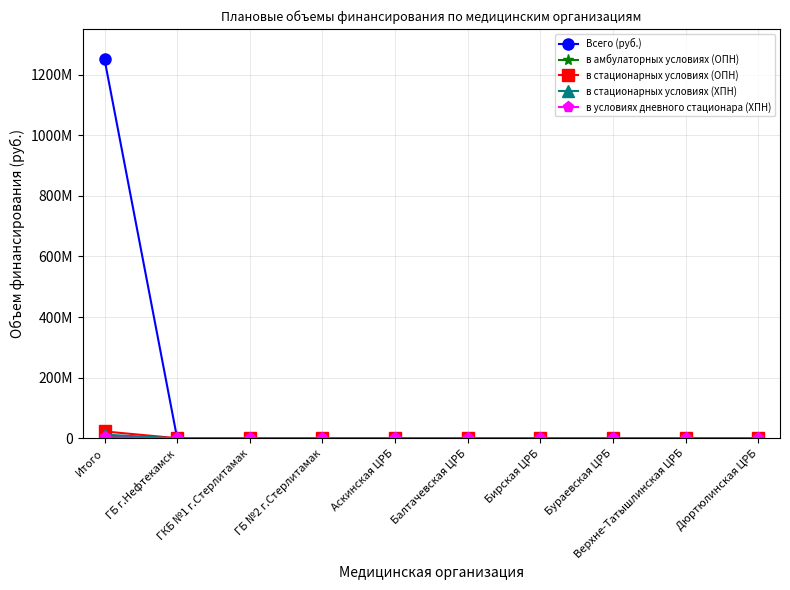

Does the chart have visible grid lines?

Yes